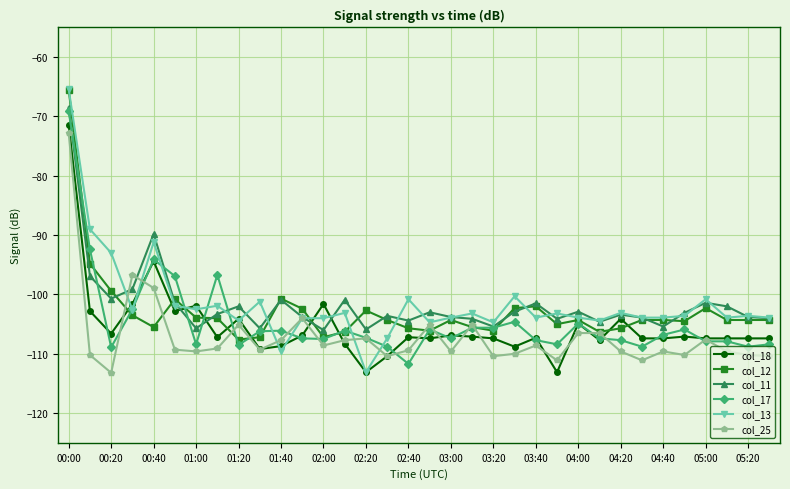

Which series has the largest range (max minus min)?

col_13